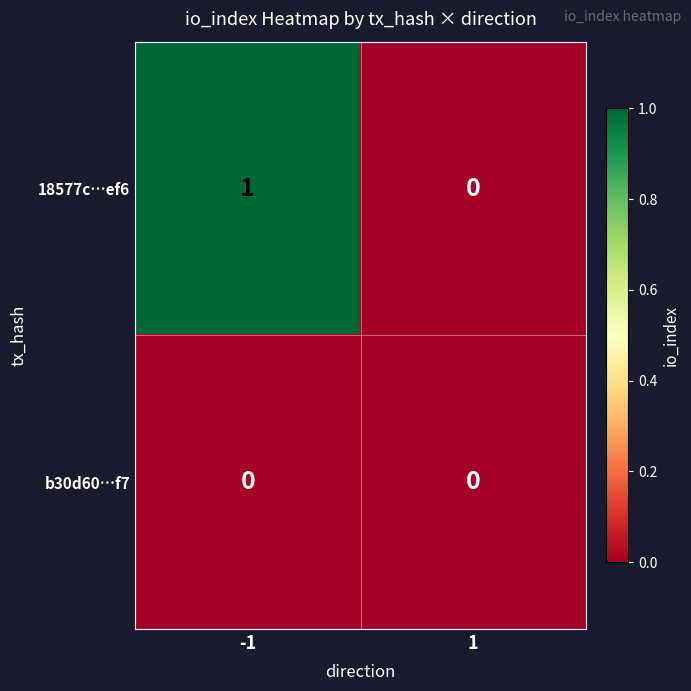

Reading left to right, list all the values displayed in this chart.

18577c…ef6: 1	0
b30d60…f7: 0	0